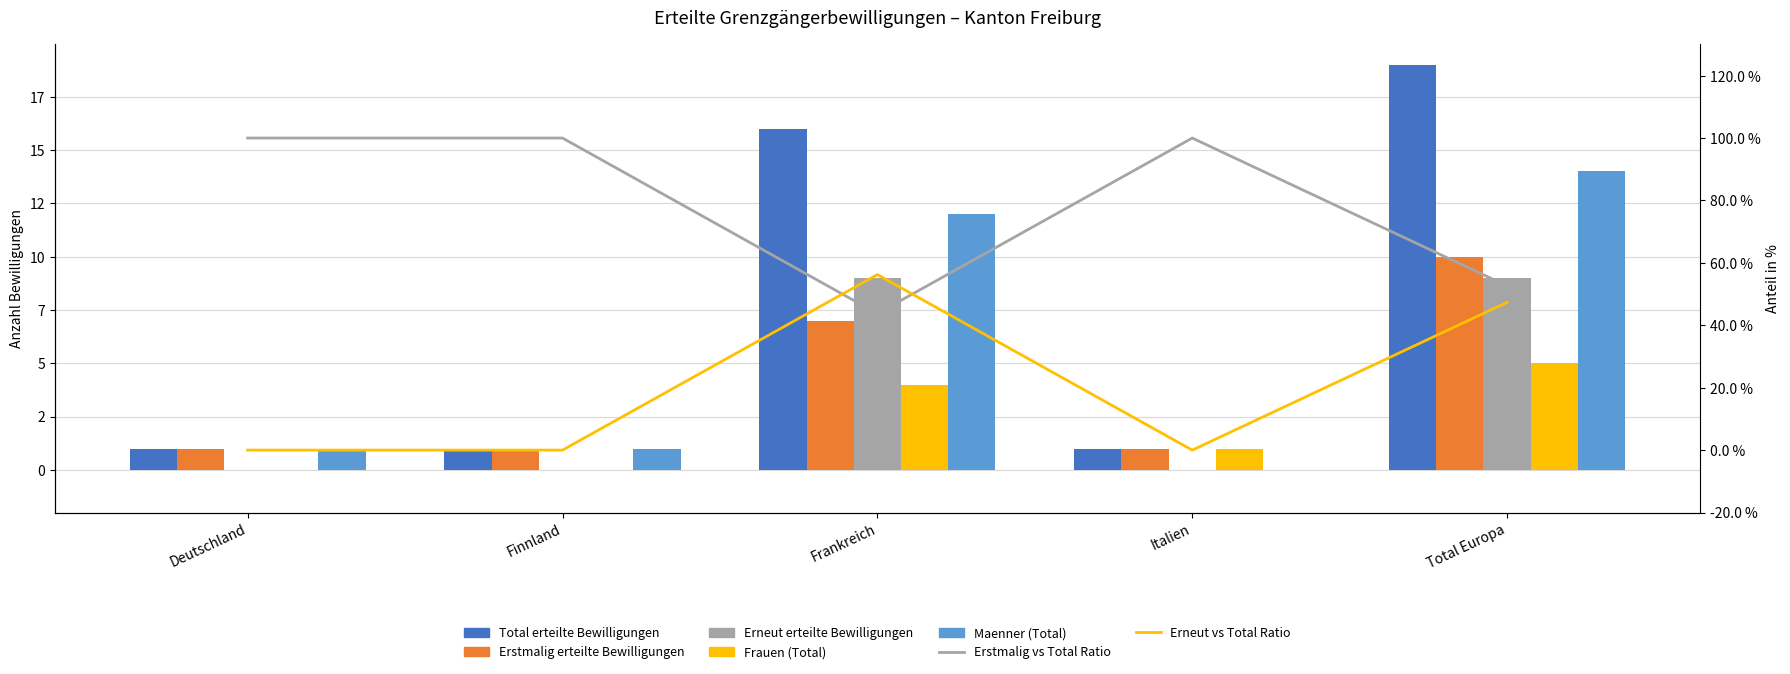

Reading left to right, what are all the values shown in this chart?

Total erteilte Bewilligungen: 1	1	16	1	19
Erstmalig erteilte Bewilligungen: 1	1	7	1	10
Erneut erteilte Bewilligungen: 0	0	9	0	9
Frauen (Total): 0	0	4	1	5
Maenner (Total): 1	1	12	0	14